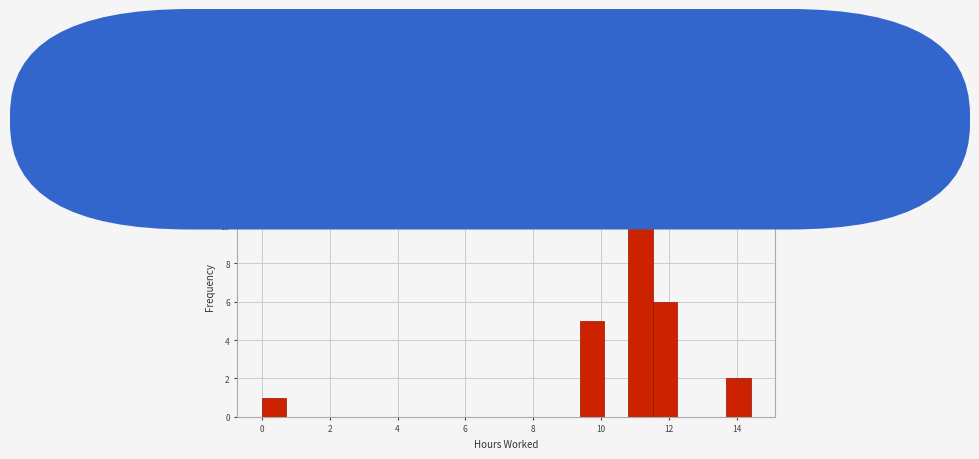

Around what value on the x-axis is the tallest bar? Give the approximate position of its centre, as read against the axis.

11.2